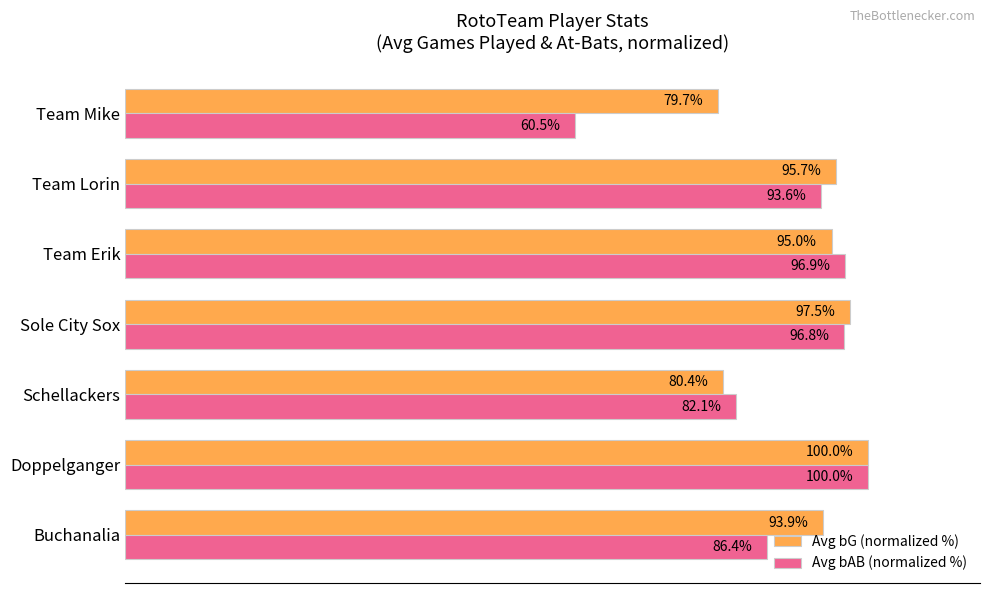

What are all the series names shown in the legend?

Avg bG (normalized %), Avg bAB (normalized %)